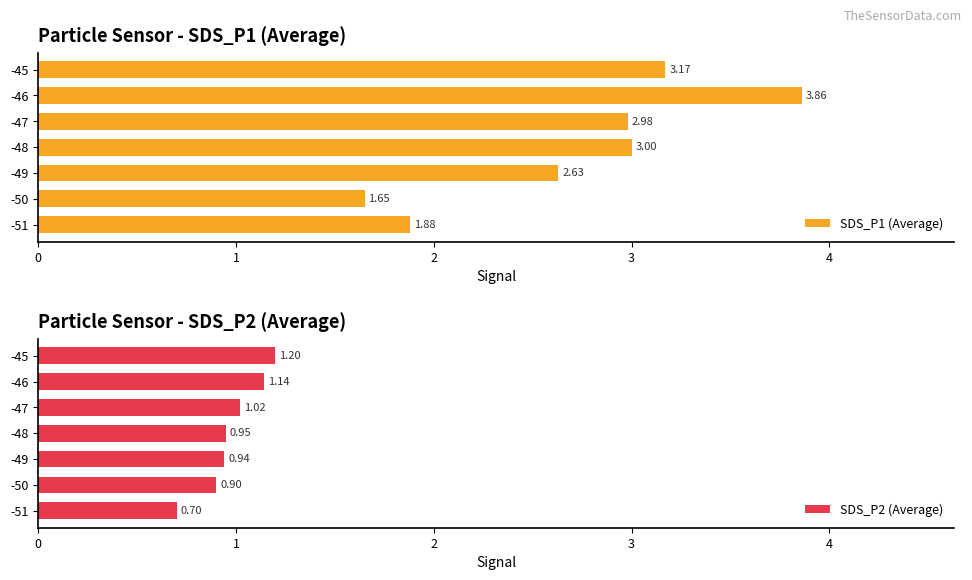

What is the difference between the second highest and minimum values in the SDS_P1 (Average) series?

1.5